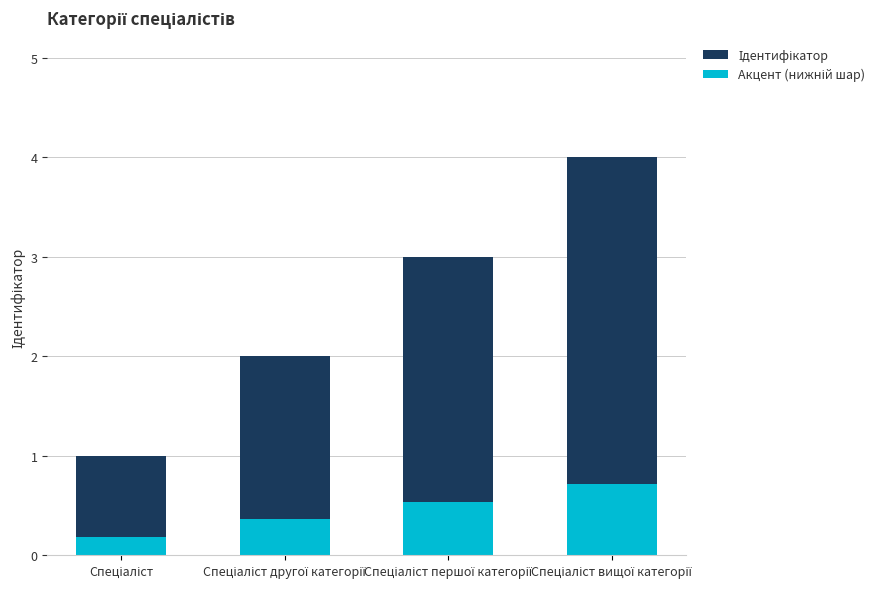

Which category has the highest value in the Ідентифікатор series?

Спеціаліст вищої категорії